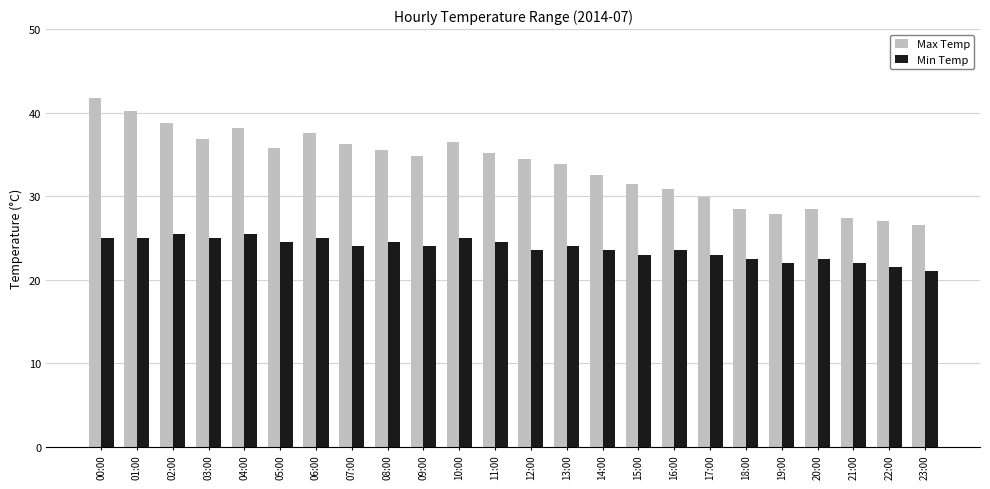

Rank the series by their average value, from highest to lowest.

Max Temp, Min Temp